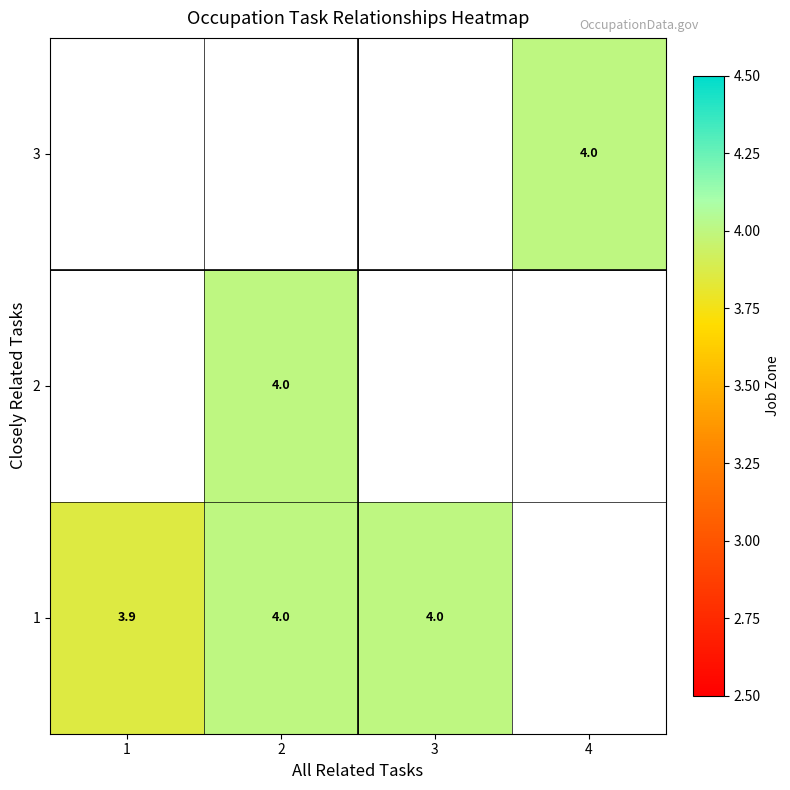

The 3 series shows 4.0 at 4. True or false?

True